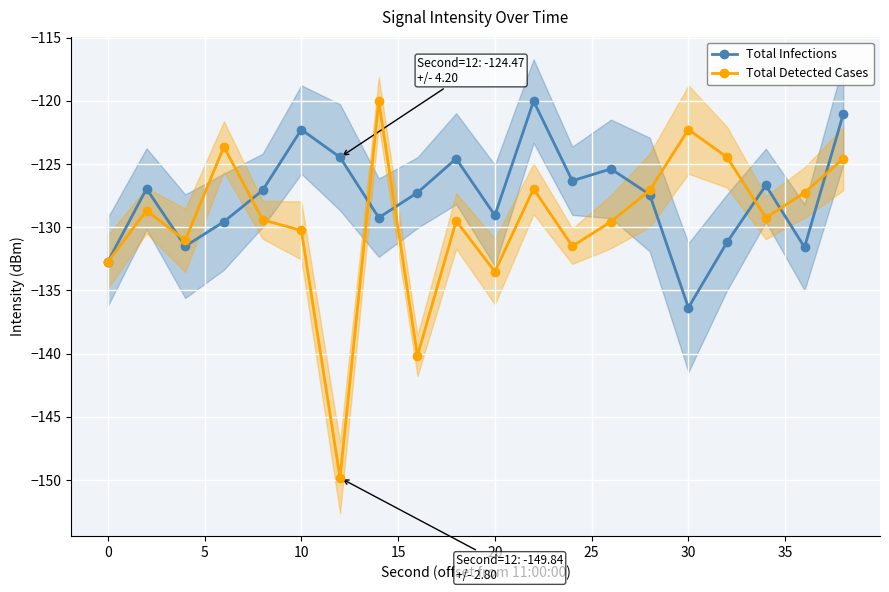

True or false: Total Infections has more than 0 interior local peaks.

True